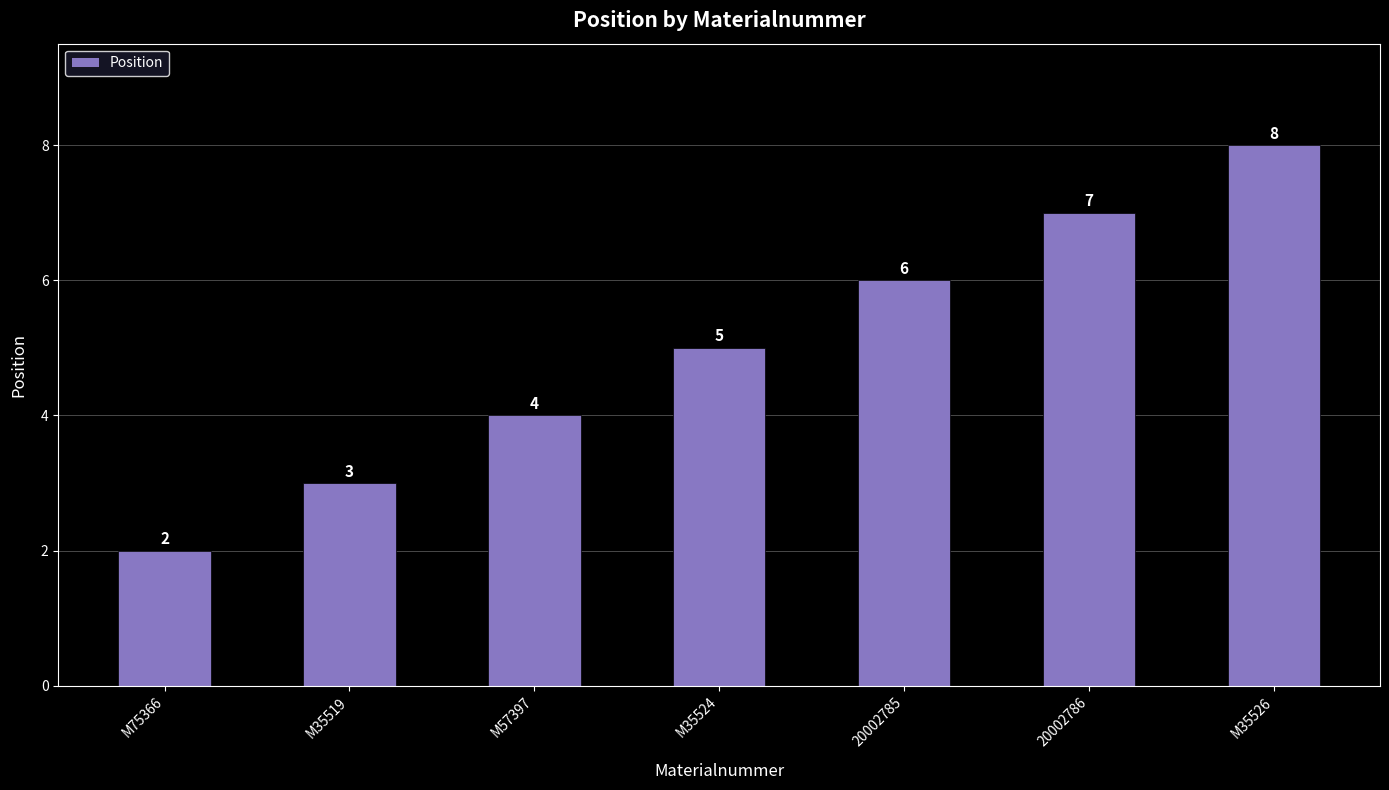

The value at M57397 is 2. True or false?

False